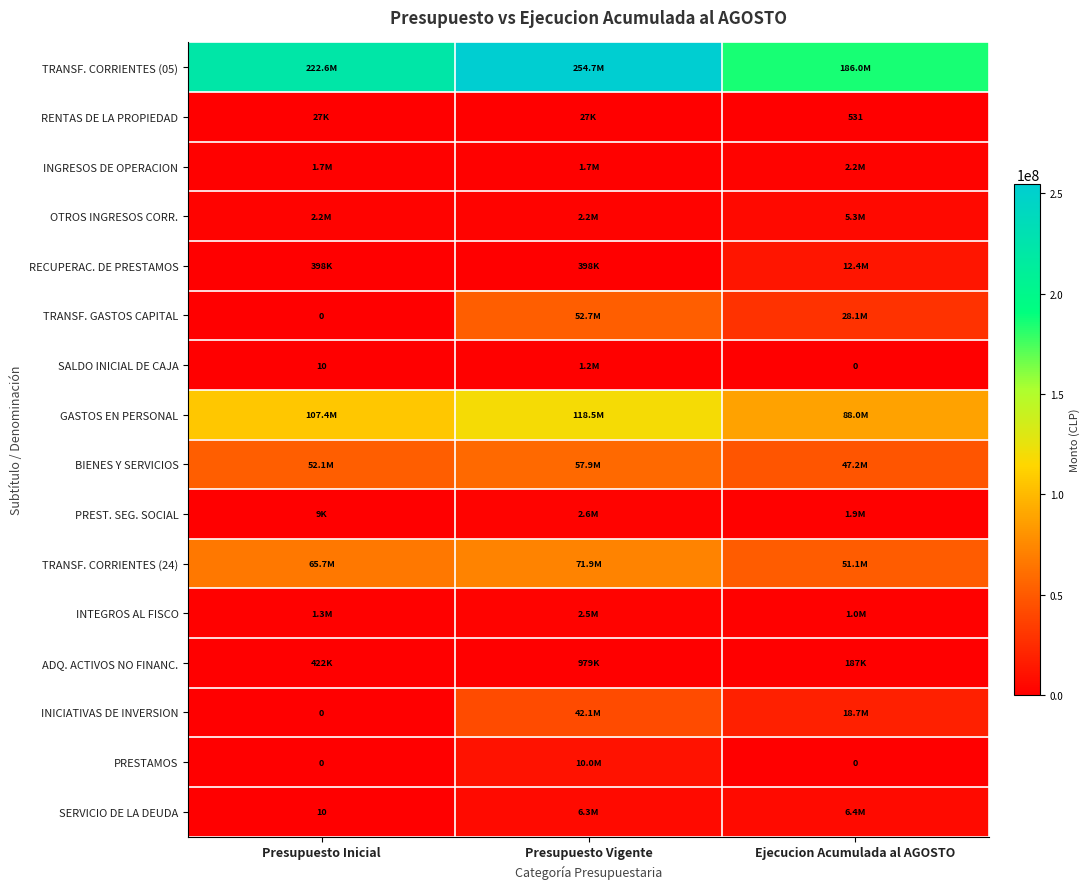

Where is GASTOS EN PERSONAL nearest to the value 103245748?

Presupuesto Inicial